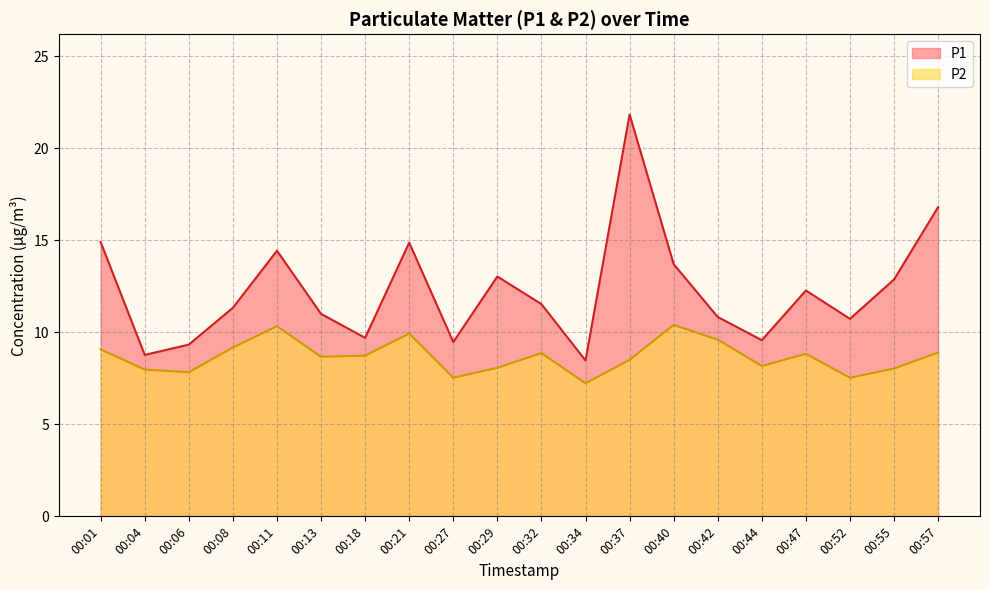

Reading left to right, extract all data points from this chart.

P1: 00:01=14.9	00:04=8.8	00:06=9.3	00:08=11.3	00:11=14.4	00:13=11.0	00:18=9.7	00:21=14.9	00:27=9.5	00:29=13.0	00:32=11.5	00:34=8.5	00:37=21.8	00:40=13.7	00:42=10.8	00:44=9.6	00:47=12.3	00:52=10.7	00:55=12.9	00:57=16.8
P2: 00:01=9.1	00:04=8.0	00:06=7.8	00:08=9.2	00:11=10.3	00:13=8.7	00:18=8.7	00:21=9.9	00:27=7.5	00:29=8.1	00:32=8.9	00:34=7.2	00:37=8.5	00:40=10.4	00:42=9.6	00:44=8.2	00:47=8.8	00:52=7.5	00:55=8.0	00:57=8.9